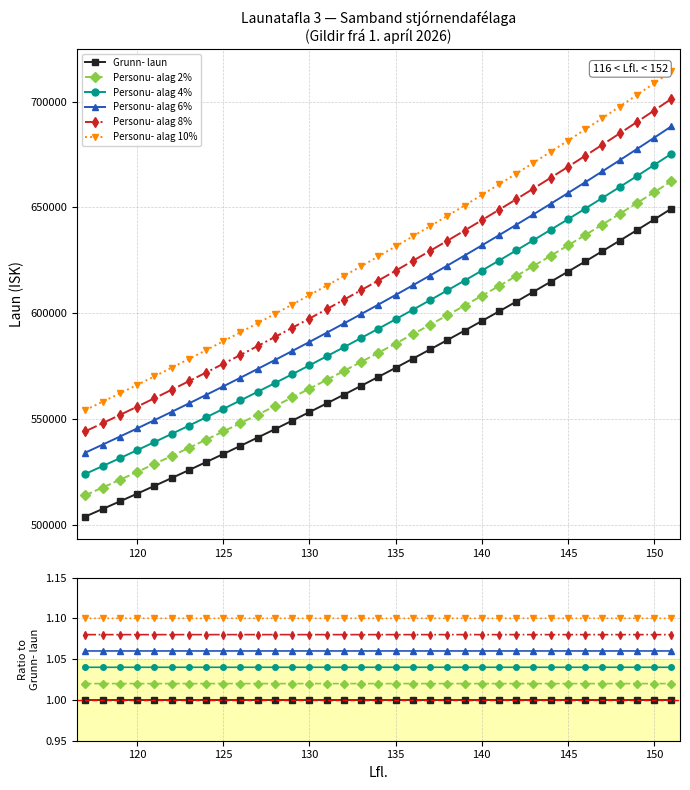

At 150, list the series in order from smallest to largest.

Grunn- laun, Personu- alag 2%, Personu- alag 4%, Personu- alag 6%, Personu- alag 8%, Personu- alag 10%